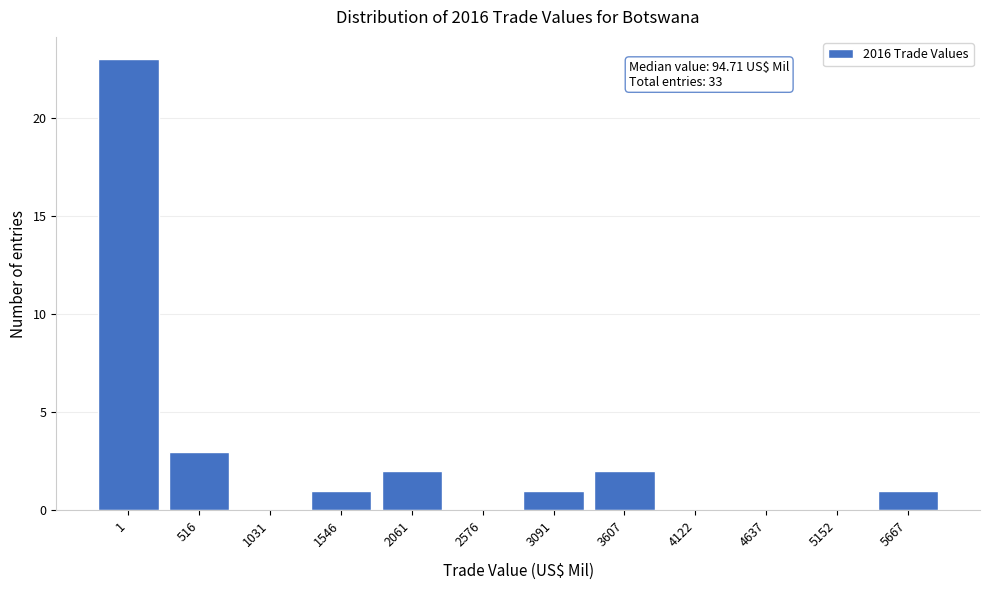

Reading left to right, list all the values displayed in this chart.

1=23	516=3	1031=0	1546=1	2061=2	2576=0	3091=1	3607=2	4122=0	4637=0	5152=0	5667=1